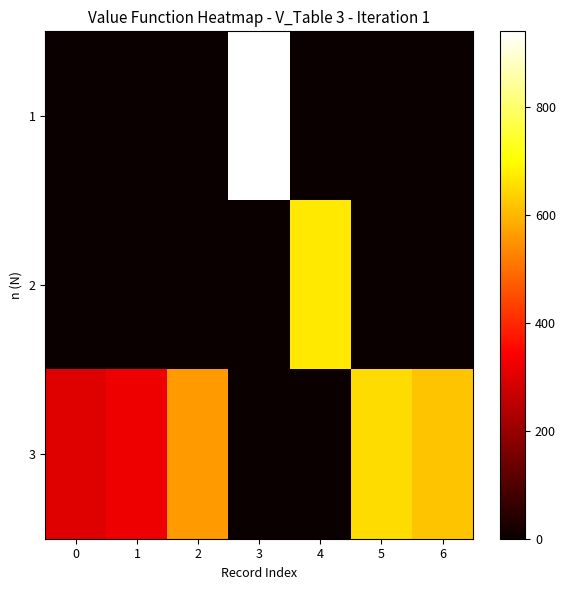

Reading left to right, list all the values displayed in this chart.

1: 0=0	1=0	2=0	3=940	4=0	5=0	6=0
2: 0=0	1=0	2=0	3=0	4=670	5=0	6=0
3: 0=300	1=320	2=560	3=0	4=0	5=650	6=620